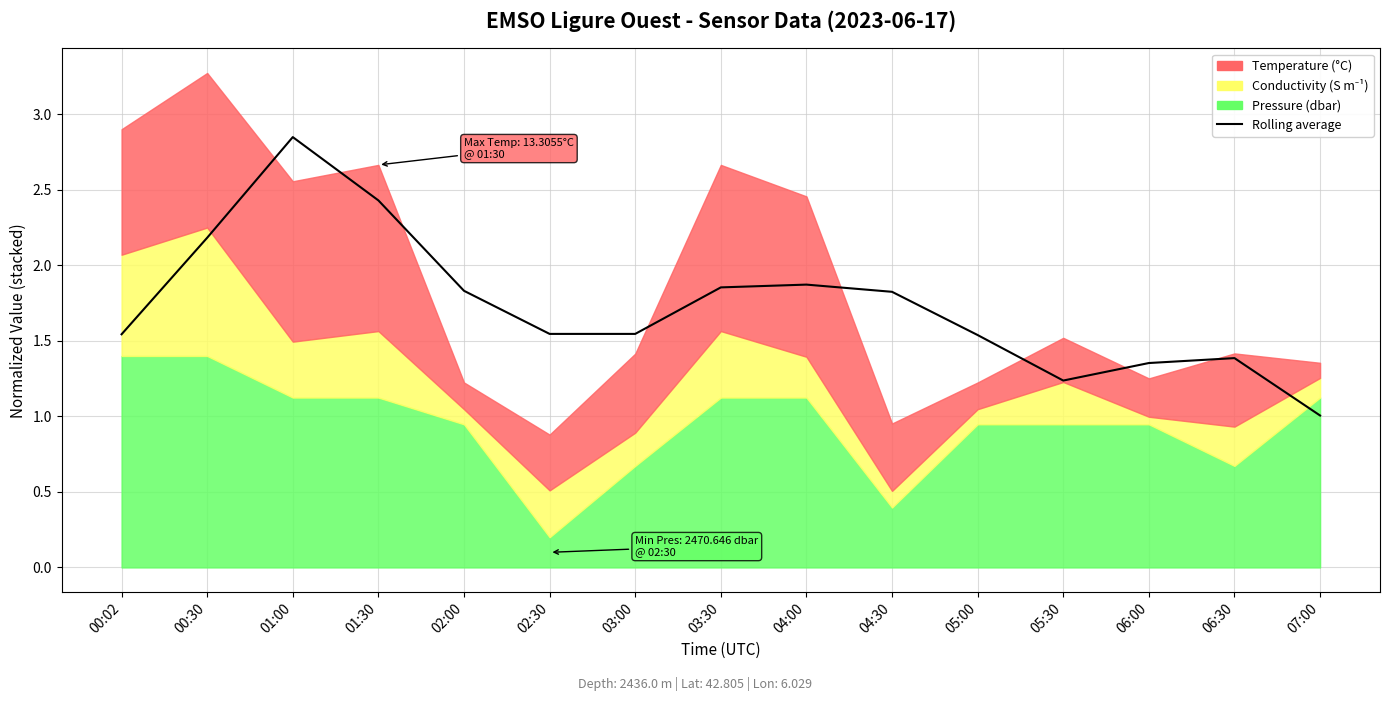

Count the number of categories in the chart.

15